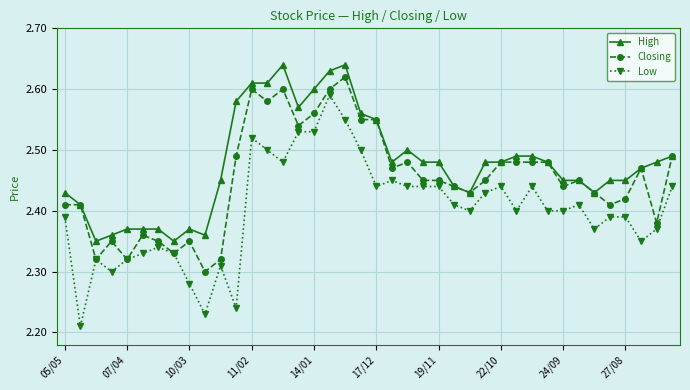

True or false: Low has more than 1 interior local peaks.

True